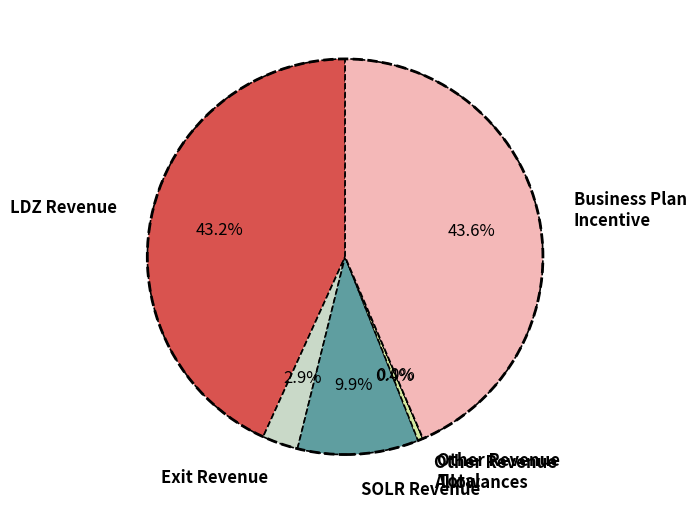

Which has a higher value, Other Revenue Allowances or SOLR Revenue?

SOLR Revenue